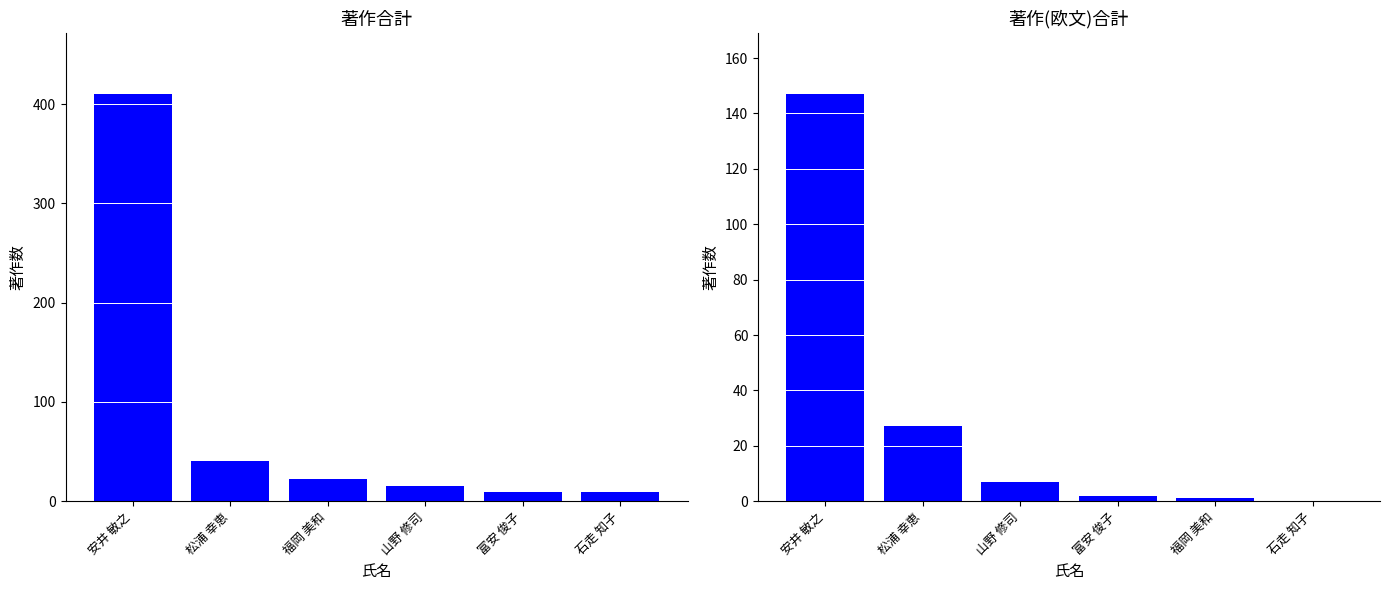

At which label does 著作合計 reach its minimum?

富安 俊子